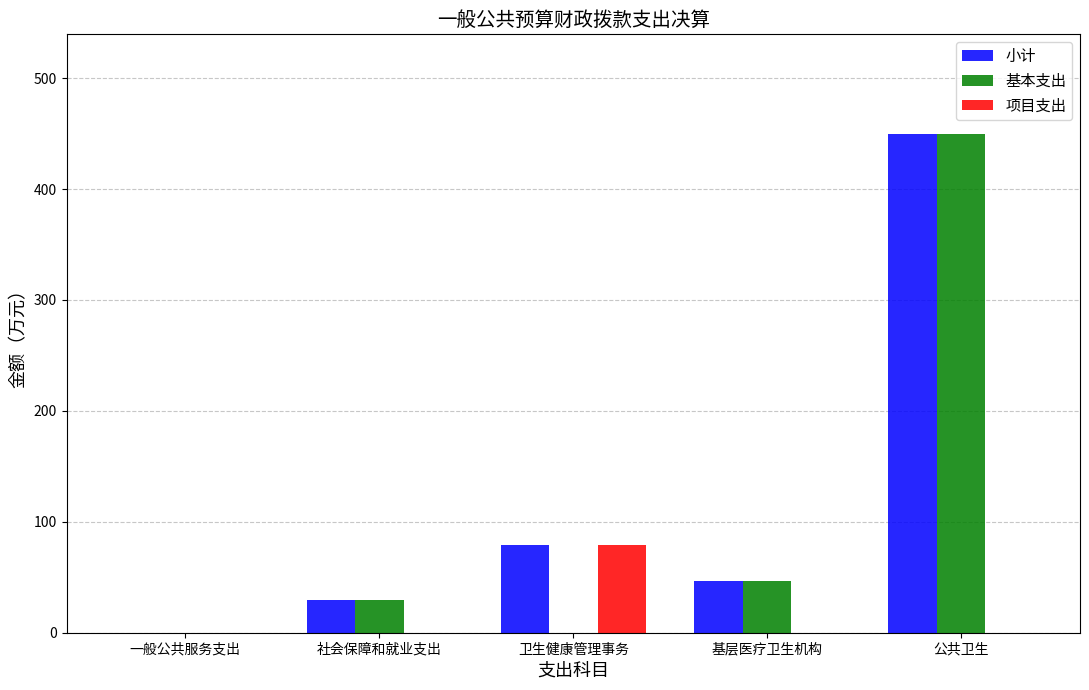

What is the total value across all series at 一般公共服务支出?

0.3